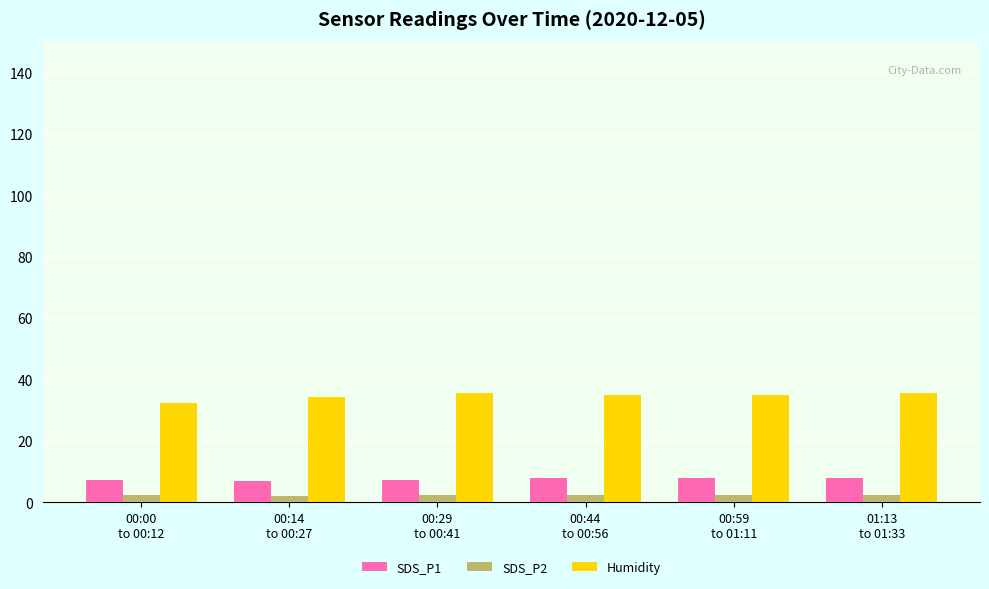

How many data points does each series have?

6